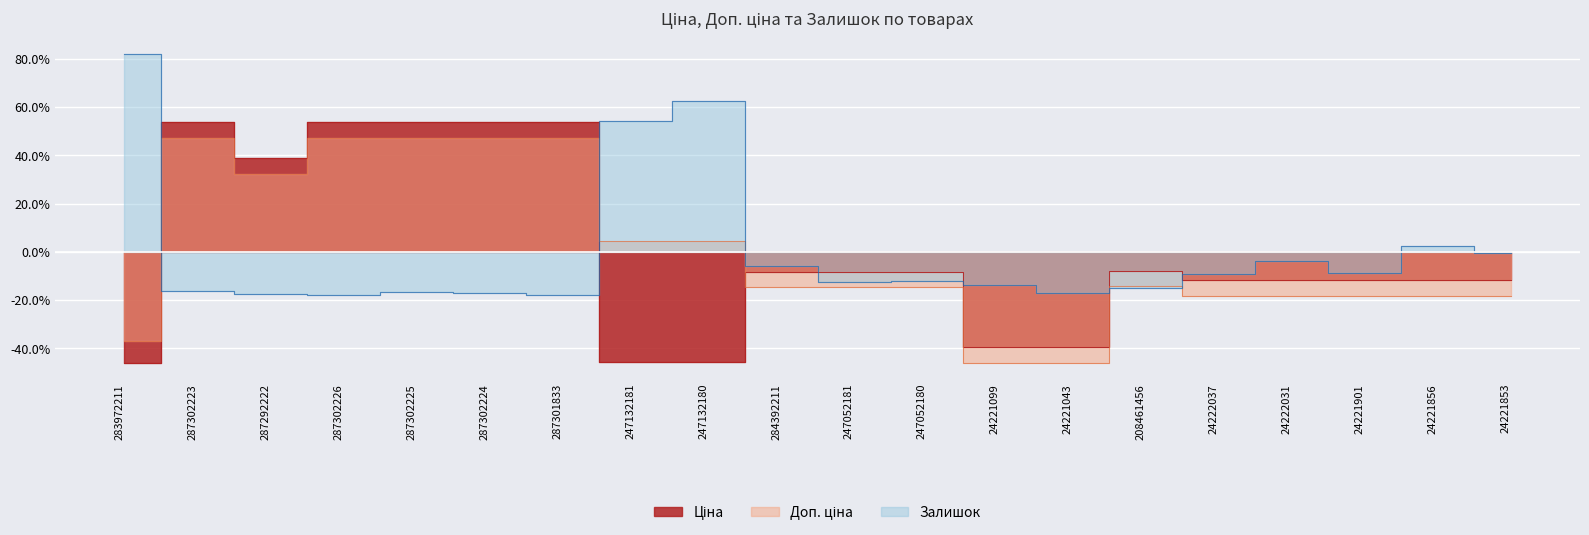

How many series are shown in this chart?

3